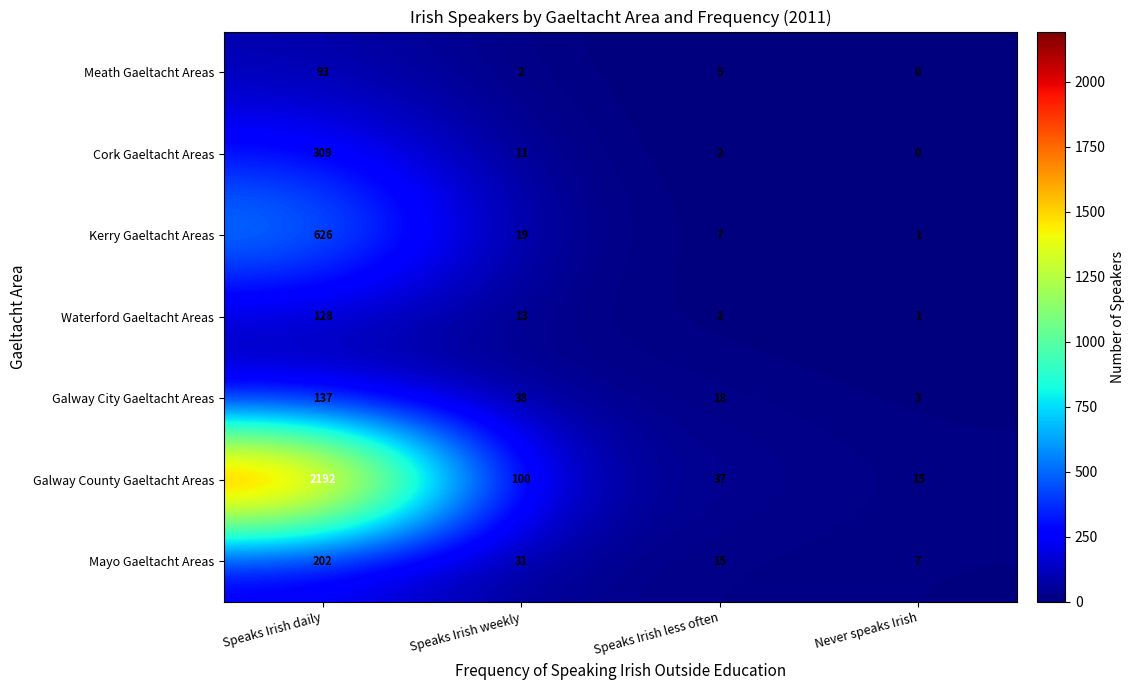

How many data points does each series have?

4